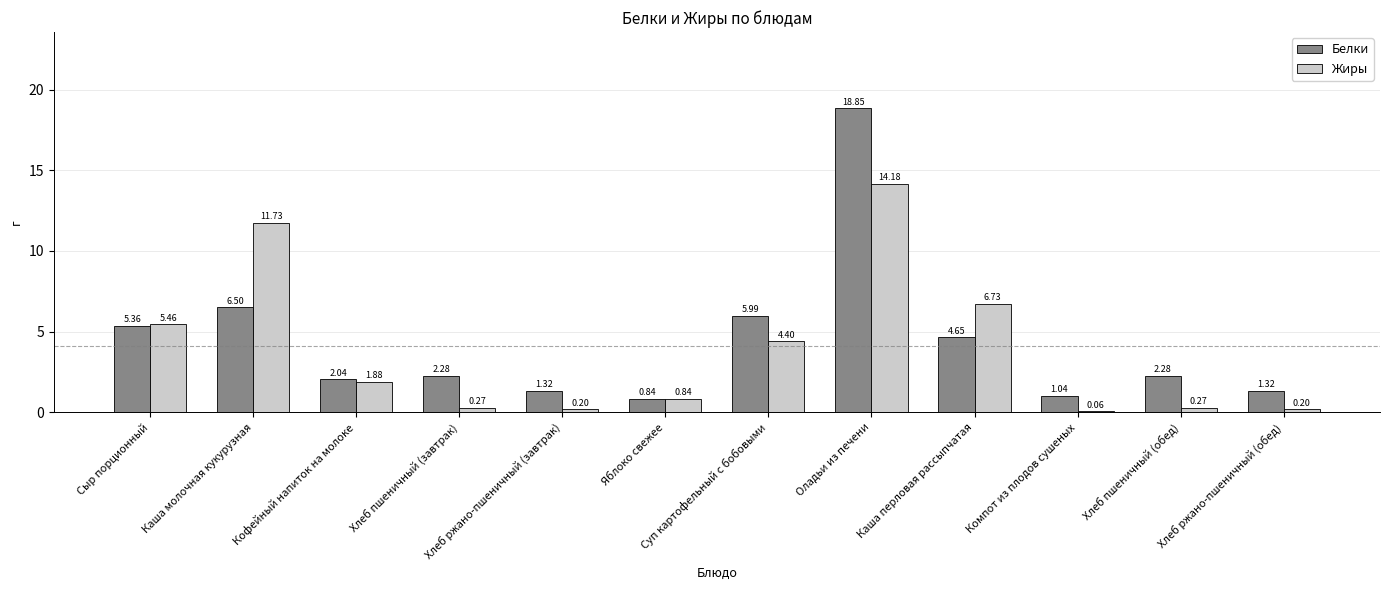

How many groups of bars are there?

12